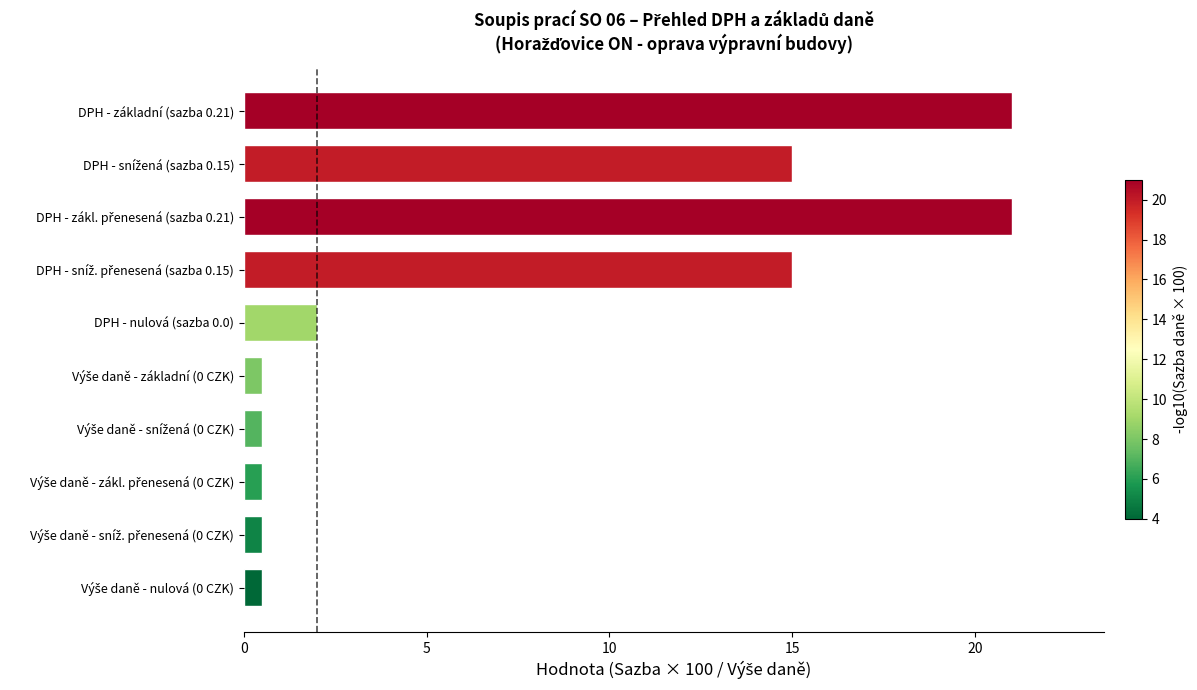

What is the smallest value displayed?

0.5